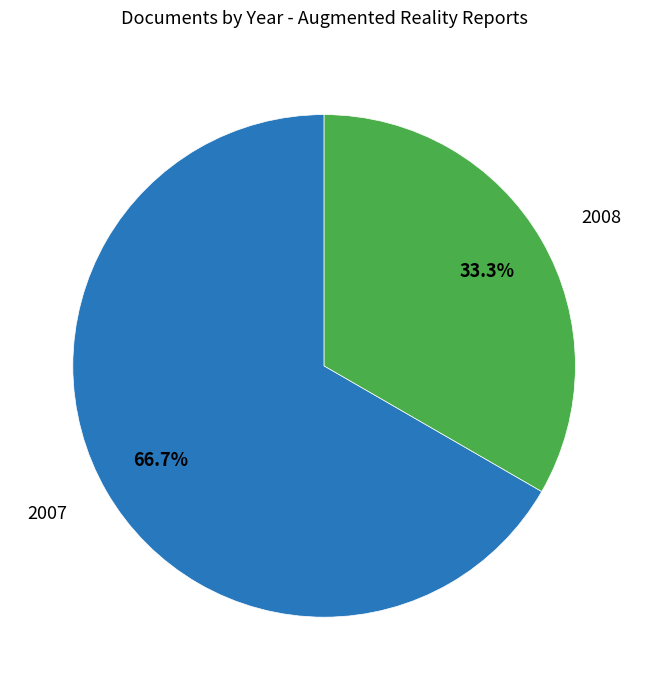

Is there any slice that represents more than half of the pie?

Yes